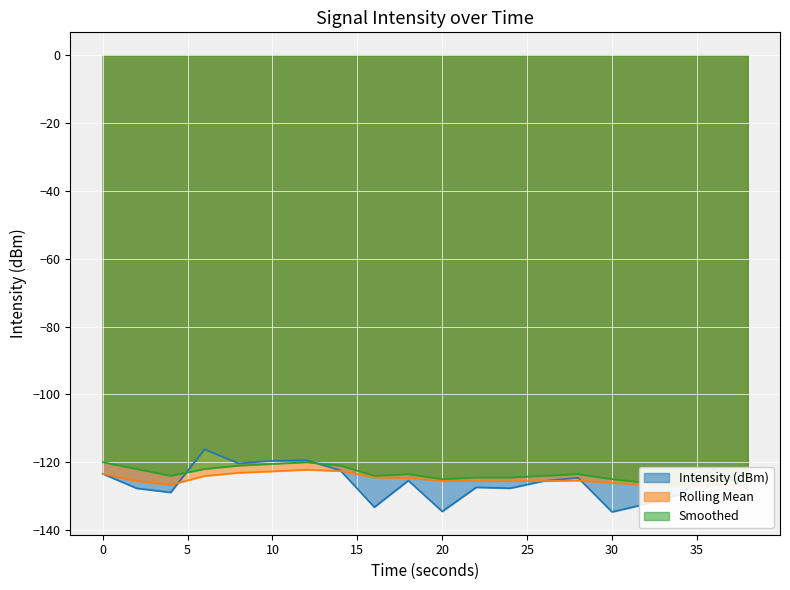

Reading right to left, transcribe all the data shown in this chart.

Intensity (dBm): 38=-127.9	36=-122.0	34=-129.4	32=-132.3	30=-134.6	28=-124.6	26=-125.5	24=-127.7	22=-127.4	20=-134.5	18=-125.4	16=-133.2	14=-122.4	12=-119.4	10=-119.6	8=-120.3	6=-116.2	4=-128.9	2=-127.7	0=-123.4
Rolling Mean: 38=-126.9	36=-126.8	34=-127.0	32=-126.7	30=-126.1	28=-125.4	26=-125.5	24=-125.6	22=-125.5	20=-125.5	18=-124.6	16=-124.5	14=-122.6	12=-122.2	10=-122.7	8=-123.1	6=-124.1	4=-126.7	2=-125.6	0=-123.4
Smoothed: 38=-125.5	36=-125.0	34=-126.5	32=-126.0	30=-125.0	28=-123.5	26=-124.0	24=-124.5	22=-124.5	20=-125.0	18=-123.5	16=-124.0	14=-121.0	12=-120.0	10=-120.5	8=-121.0	6=-122.0	4=-124.0	2=-122.0	0=-120.0